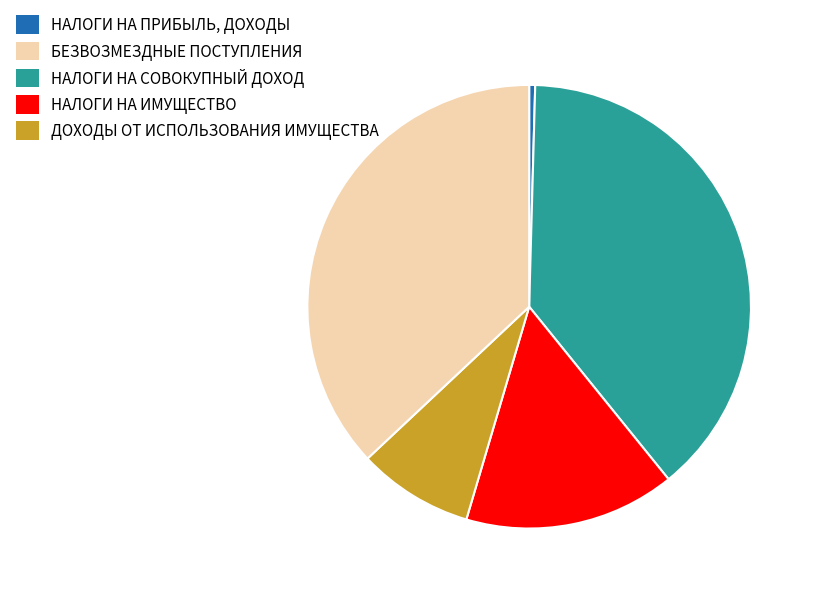

What is the ratio of the value at БЕЗВОЗМЕЗДНЫЕ ПОСТУПЛЕНИЯ to the value at ДОХОДЫ ОТ ИСПОЛЬЗОВАНИЯ ИМУЩЕСТВА?

1.0